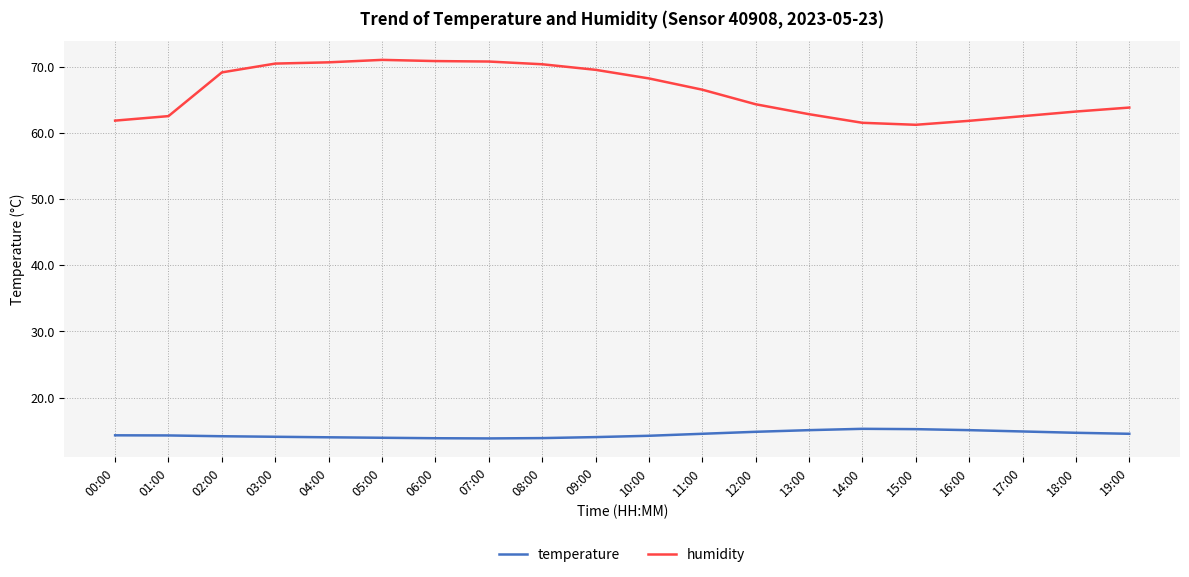

True or false: humidity and temperature cross at least once.

False